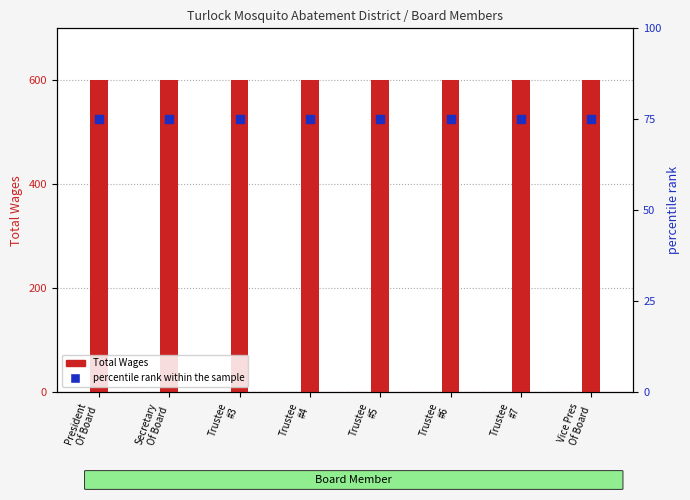

Which series reaches the maximum Y coordinate?

Total Wages